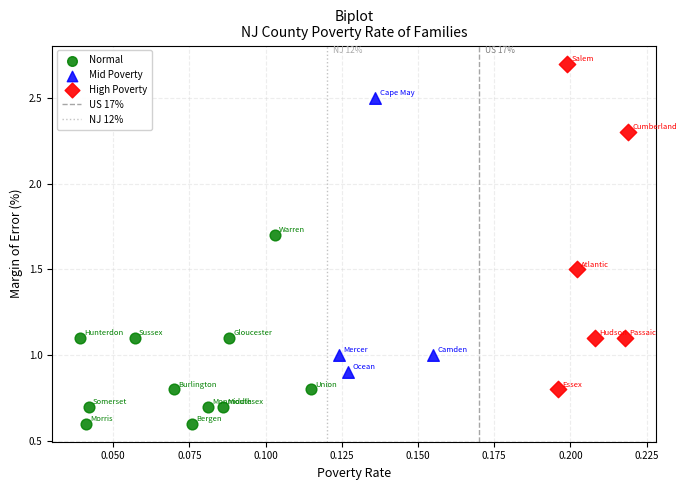

Which series has the largest Y range (max minus min)?

High Poverty